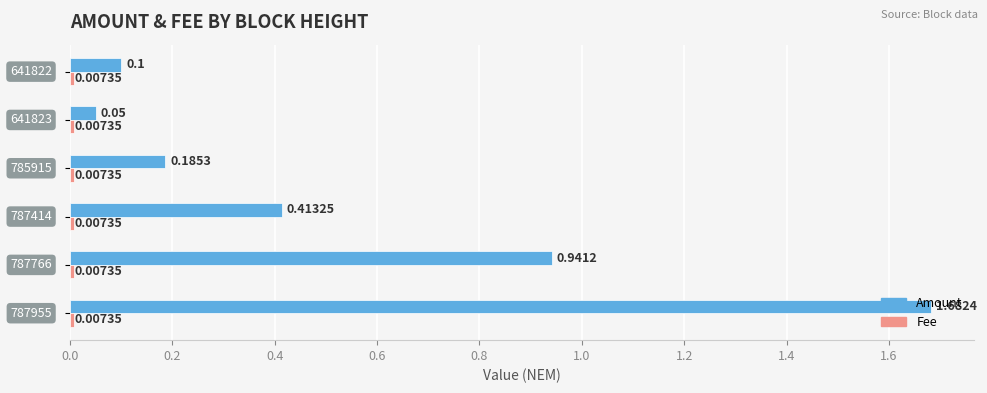

Which series has the widest spread of values?

Amount